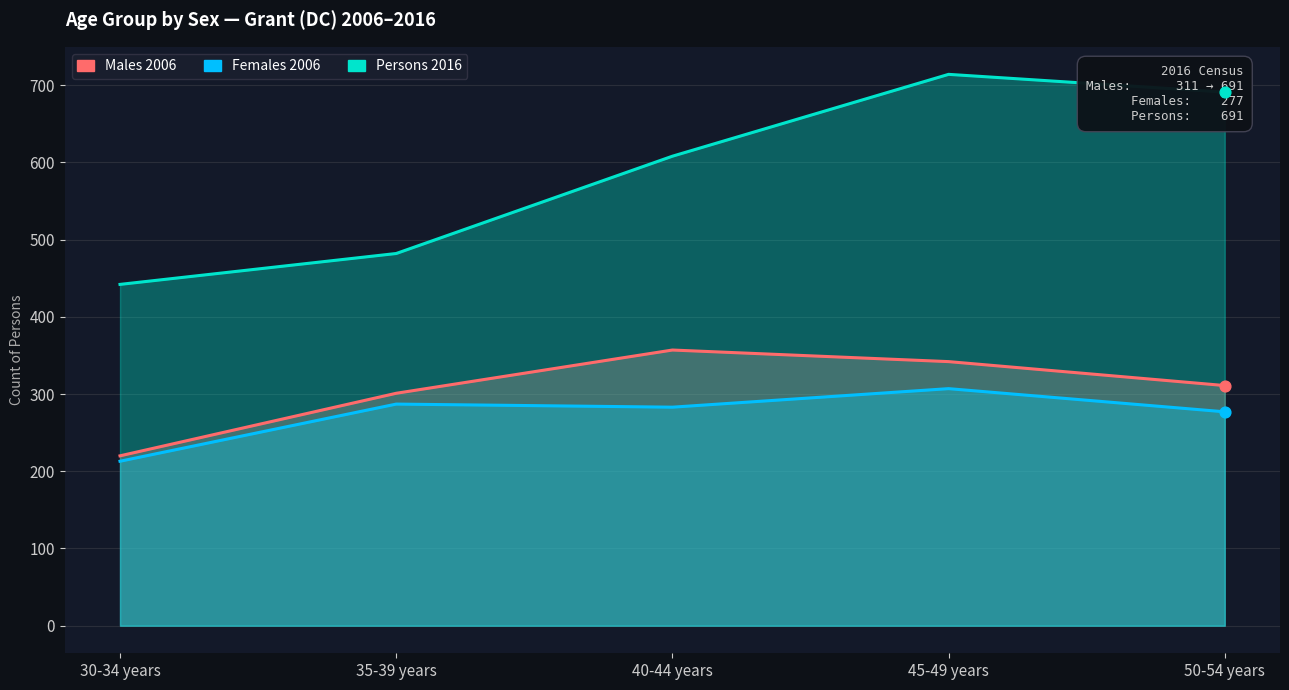

Which series reaches the minimum Y coordinate?

Females 2006